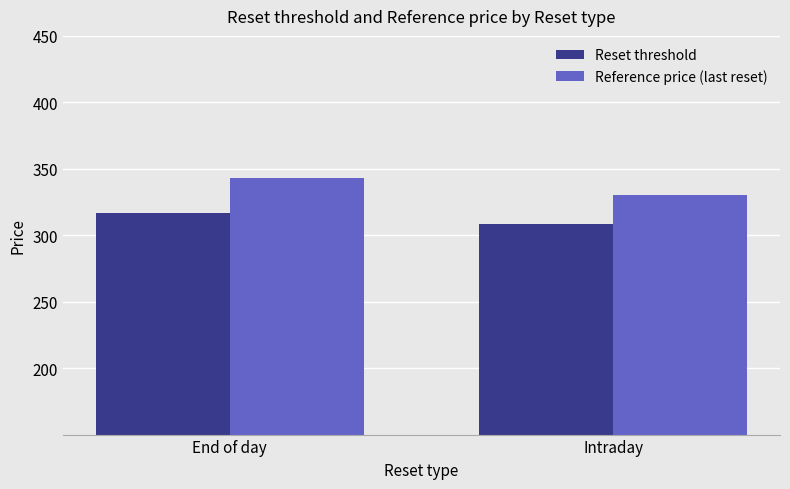

What position from the left is End of day?

1